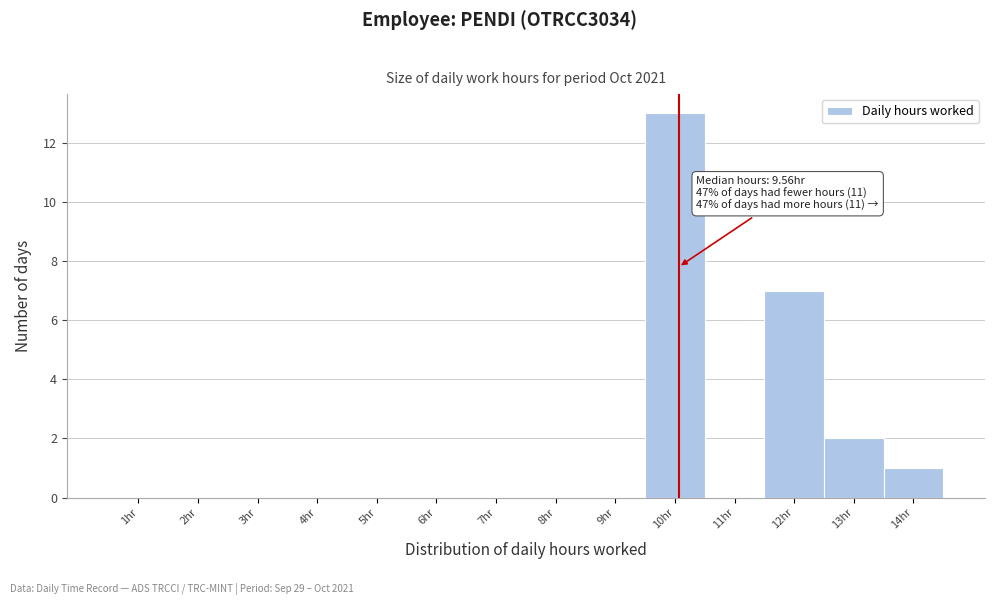

Reading left to right, what are all the values shown in this chart?

1hr=0	2hr=0	3hr=0	4hr=0	5hr=0	6hr=0	7hr=0	8hr=0	9hr=0	10hr=13	11hr=0	12hr=7	13hr=2	14hr=1